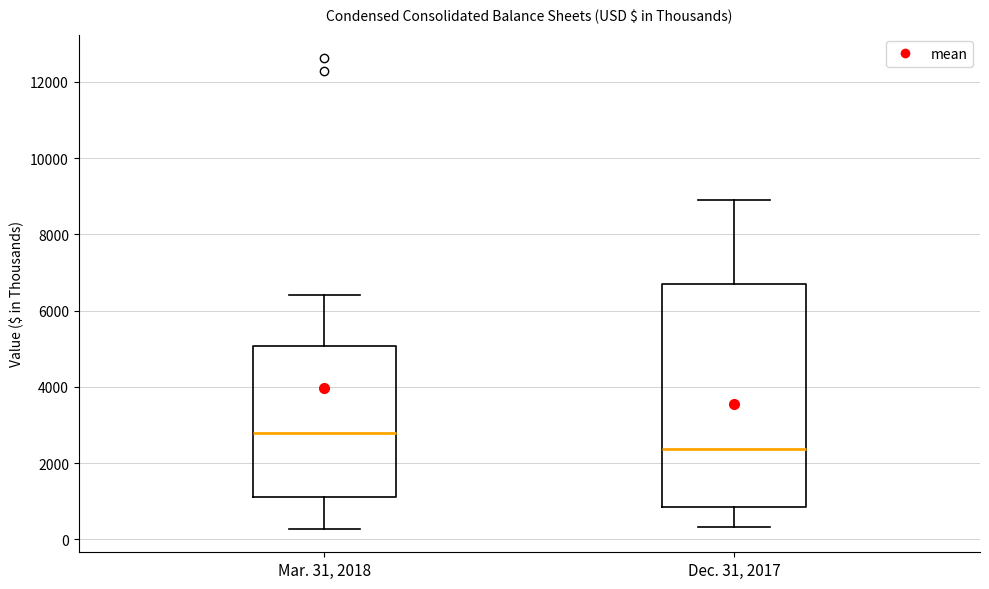

Reading left to right, transcribe this box plot: for each box, give where its median line is, the range the box spans, and where its two whiskers end, as read against the y-axis. The values are not printed on the chart, so give them approximately, as read against the axis.

Mar. 31, 2018: median 2800, box 1200 to 5000, whiskers 200 to 6400
Dec. 31, 2017: median 2400, box 800 to 6600, whiskers 400 to 8800